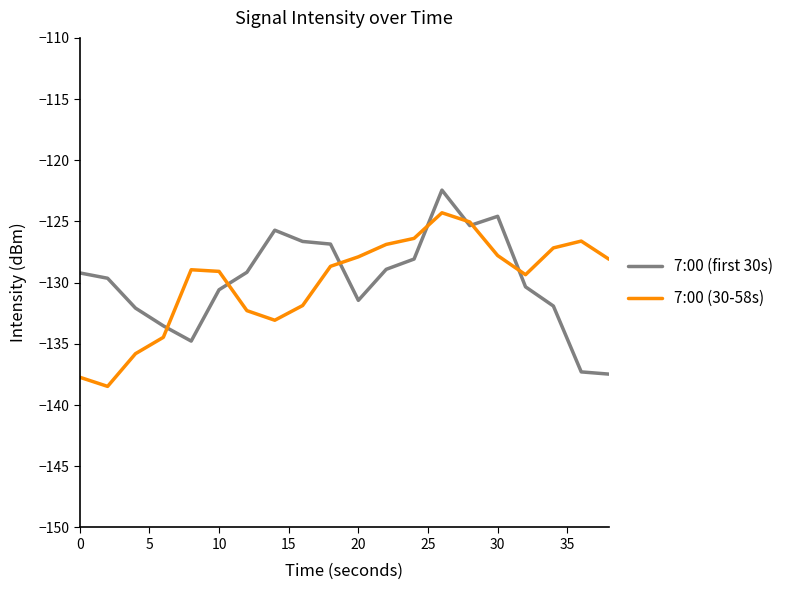

What is the greatest value displayed?

-122.4